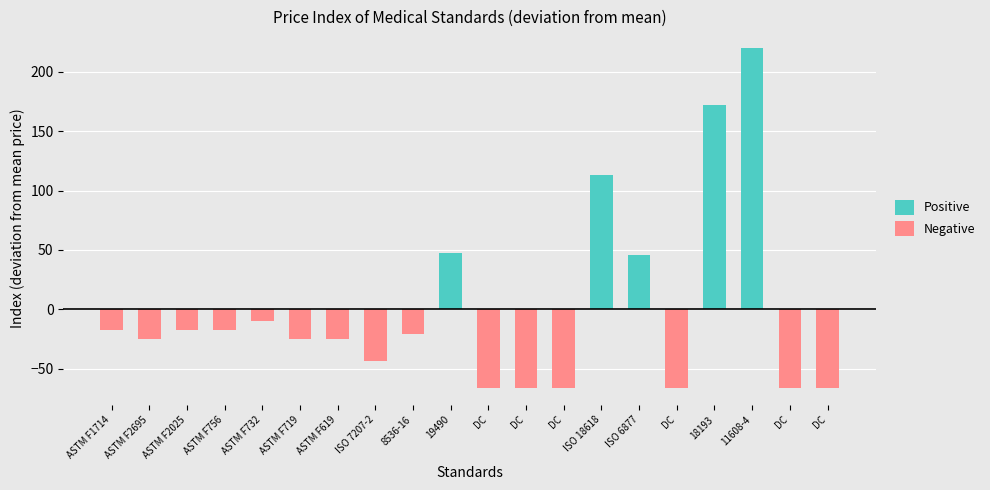

What is the difference between the highest and lowest values at DC?

66.2